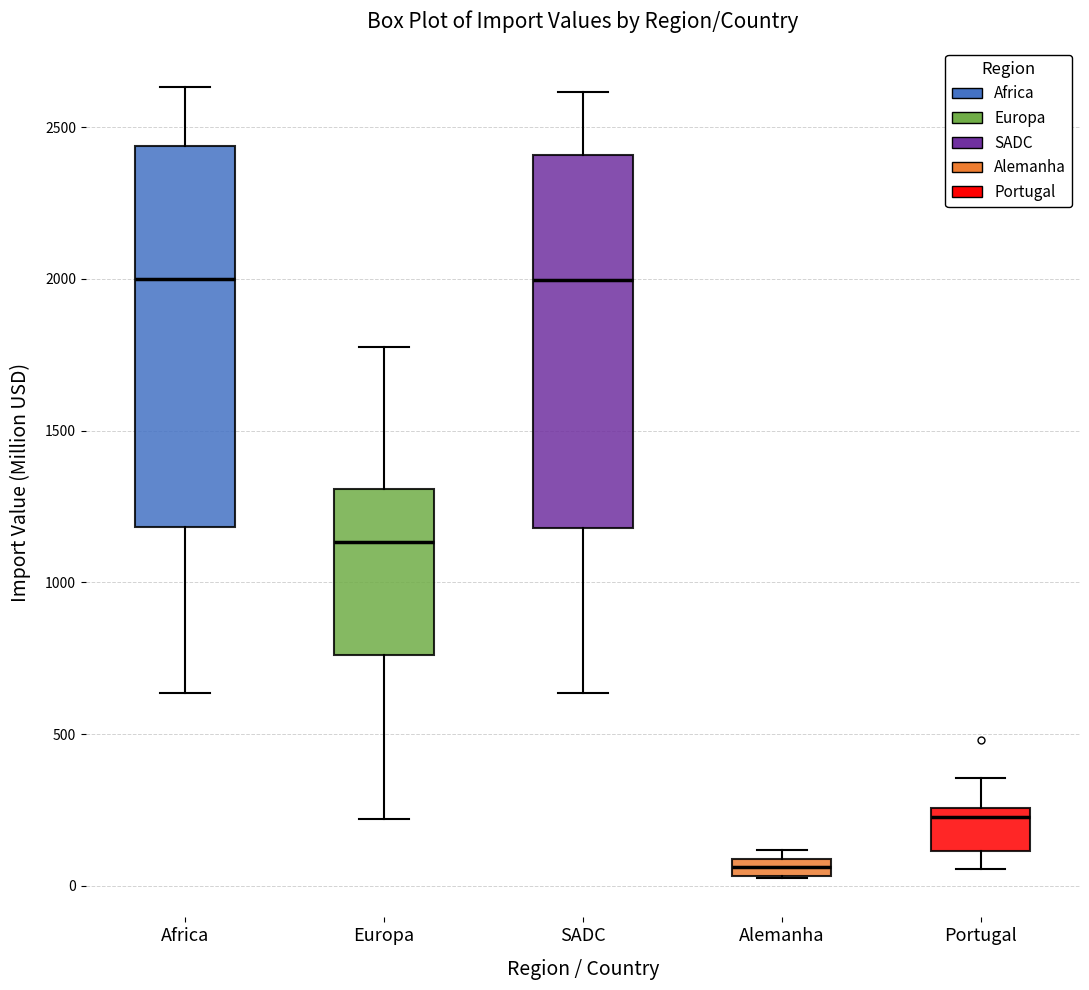

Which box's median line is the lowest?

Alemanha